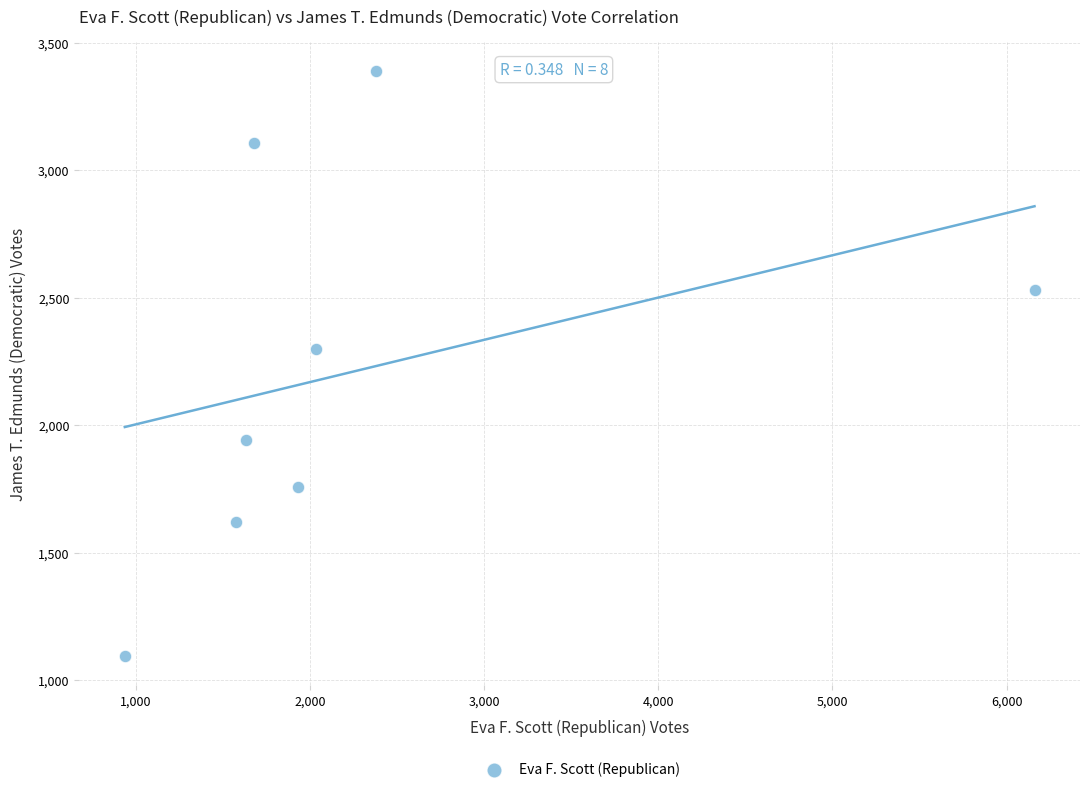

What Y value in the scatter plot is closest to 2243?

2298